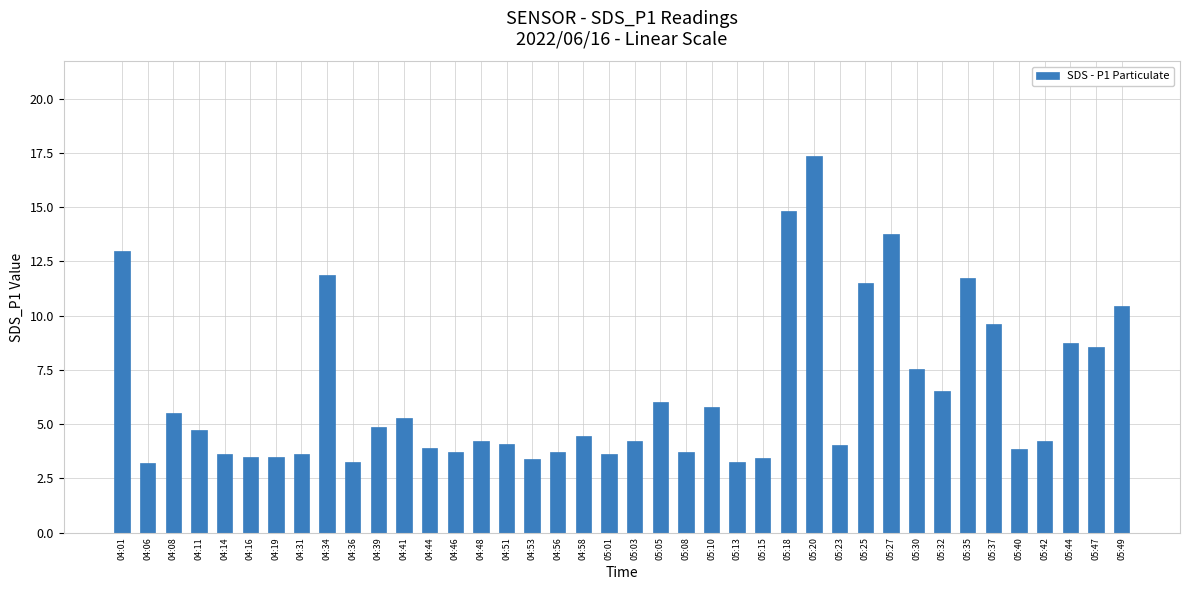

Between 04:56 and 05:32, which is larger?

05:32